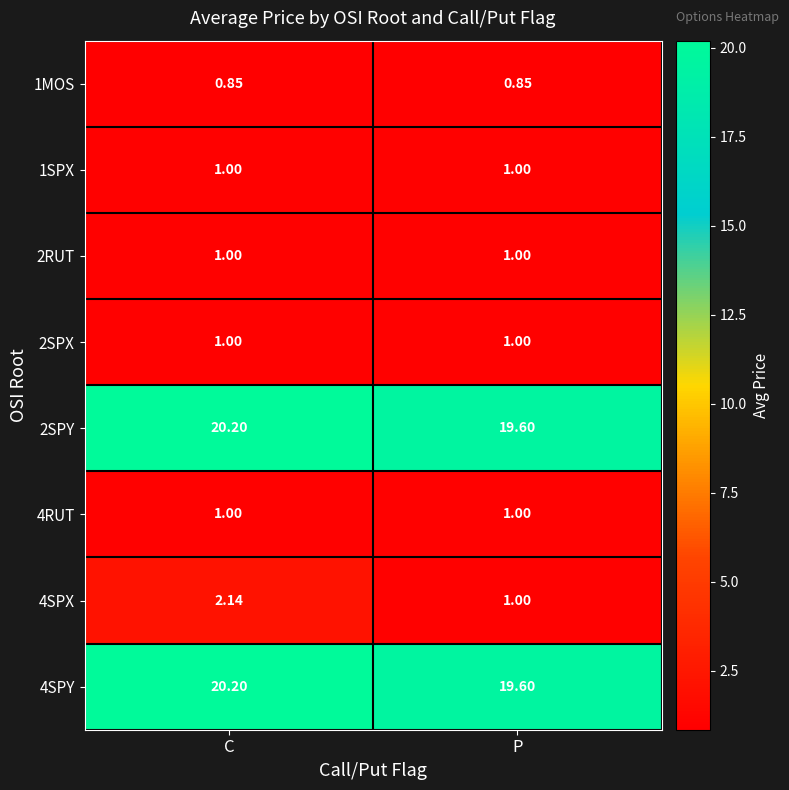

List the labels in order of 2SPY value, largest first.

C, P